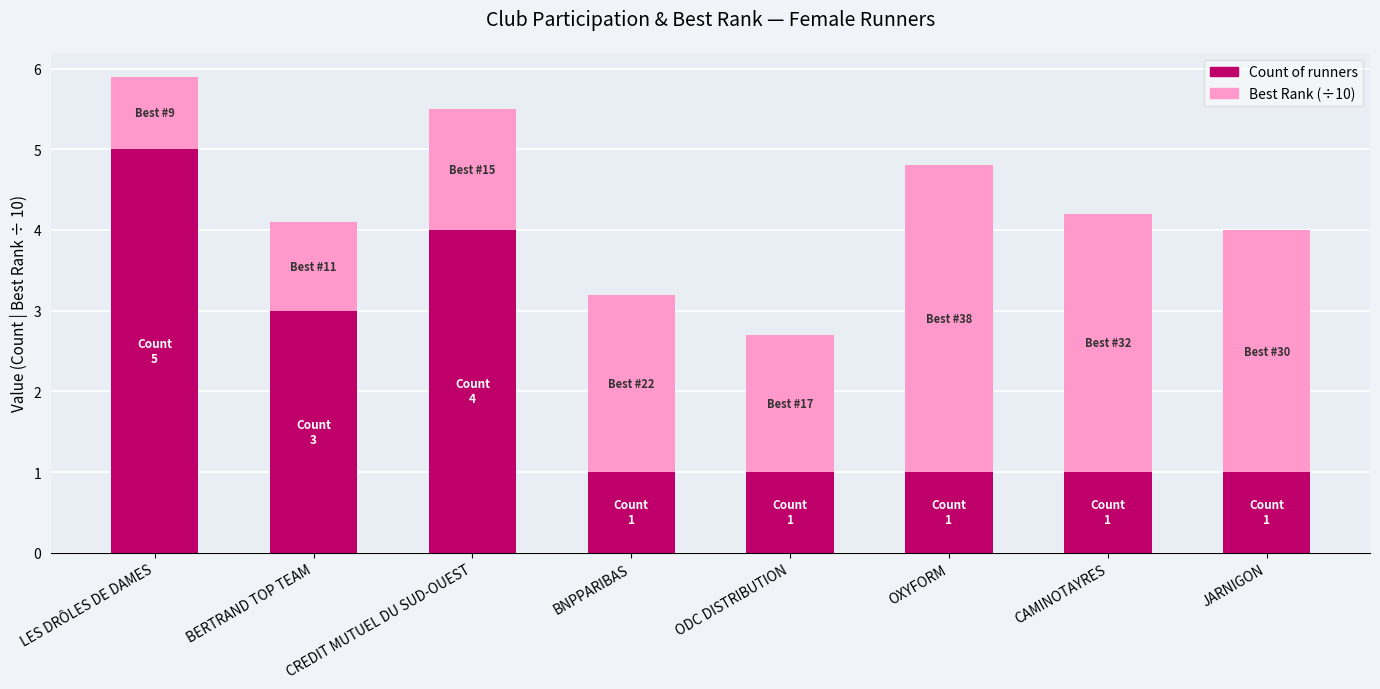

What is the total value across all series at JARNIGON?

4.0